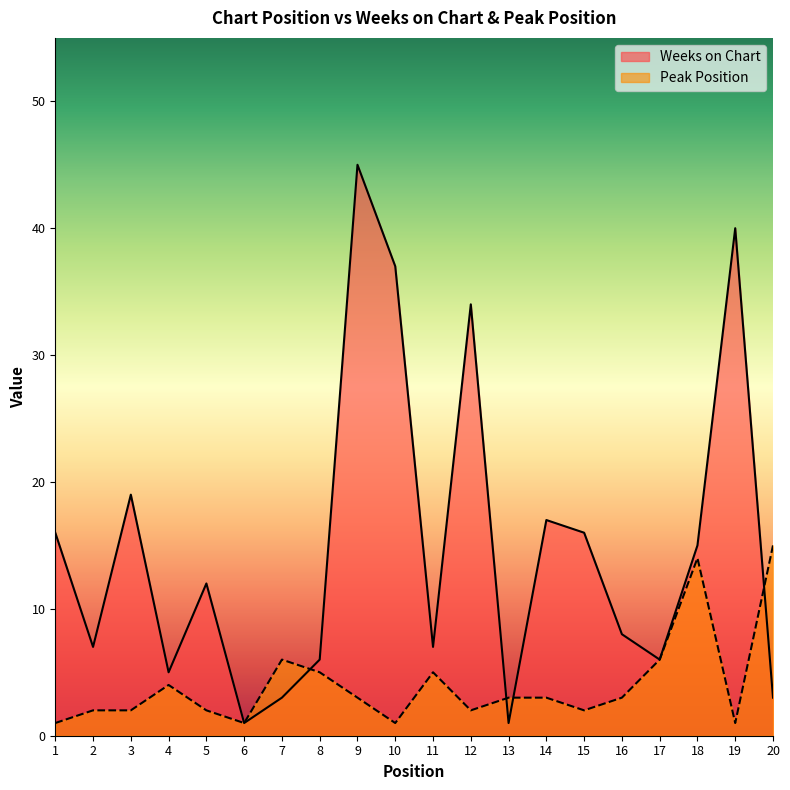

Is the value of Peak Position at 14 greater than the value of Weeks on Chart at 8?

No